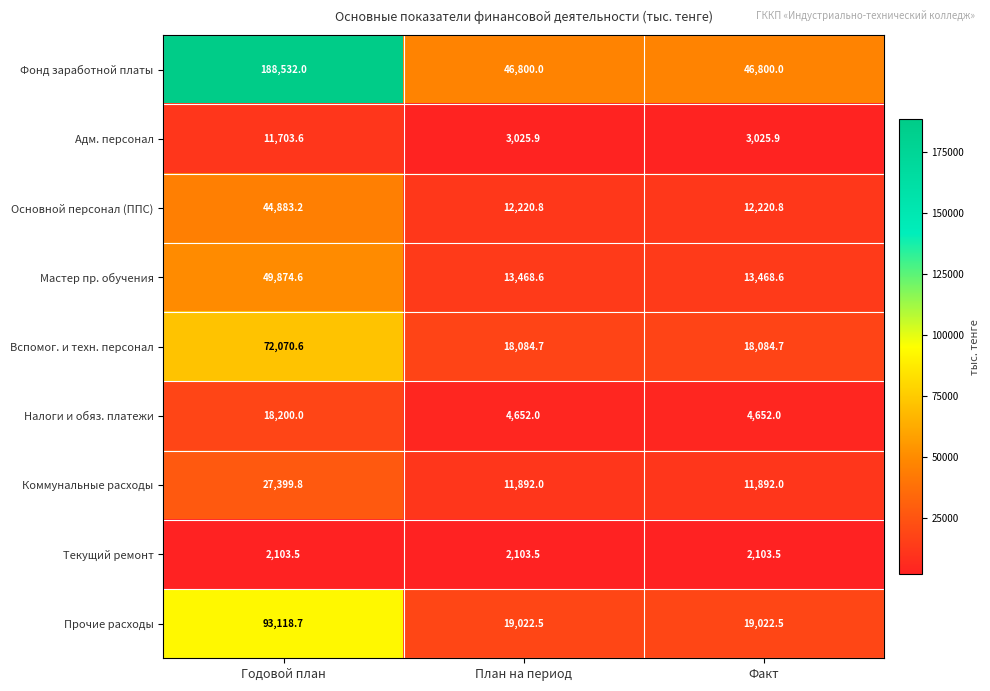

What is the total value across all series at Годовой план?

507886.0